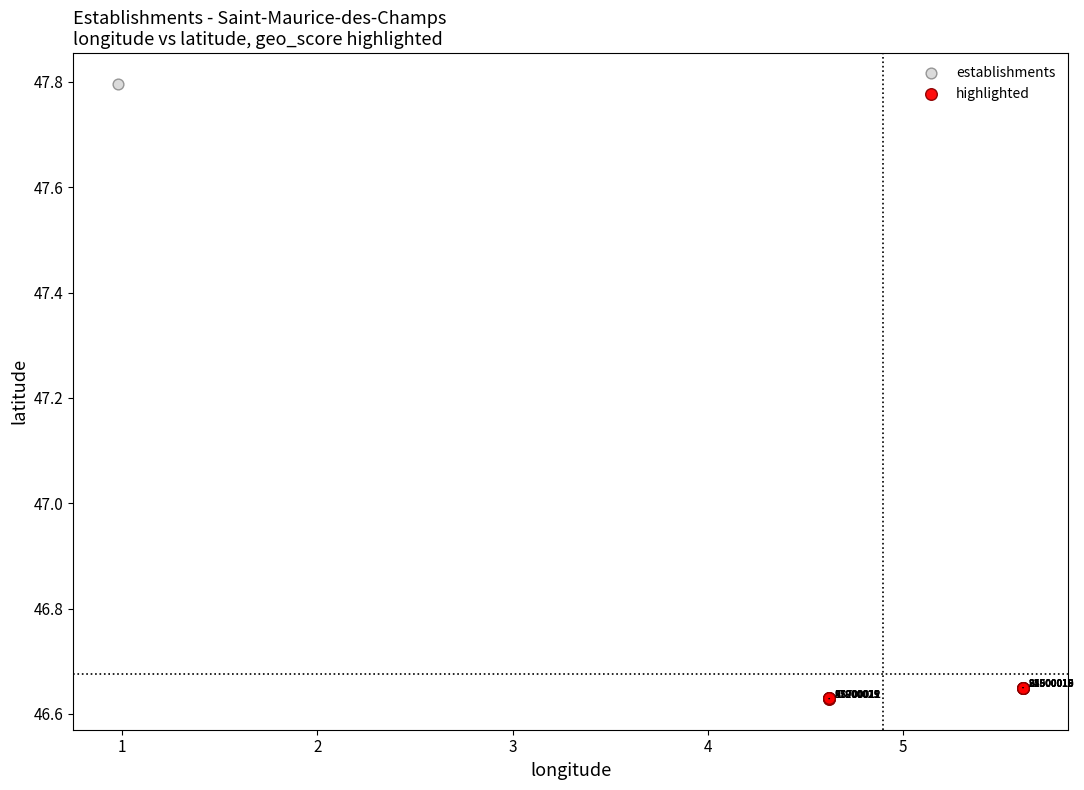

Which series has the largest Y range (max minus min)?

establishments